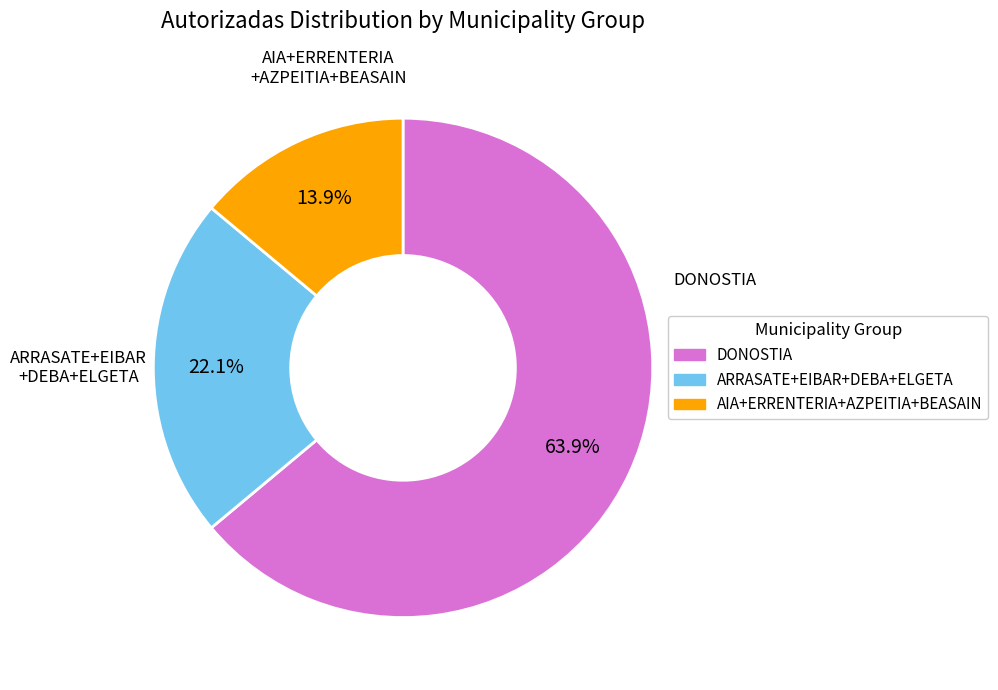

What portion of the pie excludes AIA+ERRENTERIA+AZPEITIA+BEASAIN?

86.1%